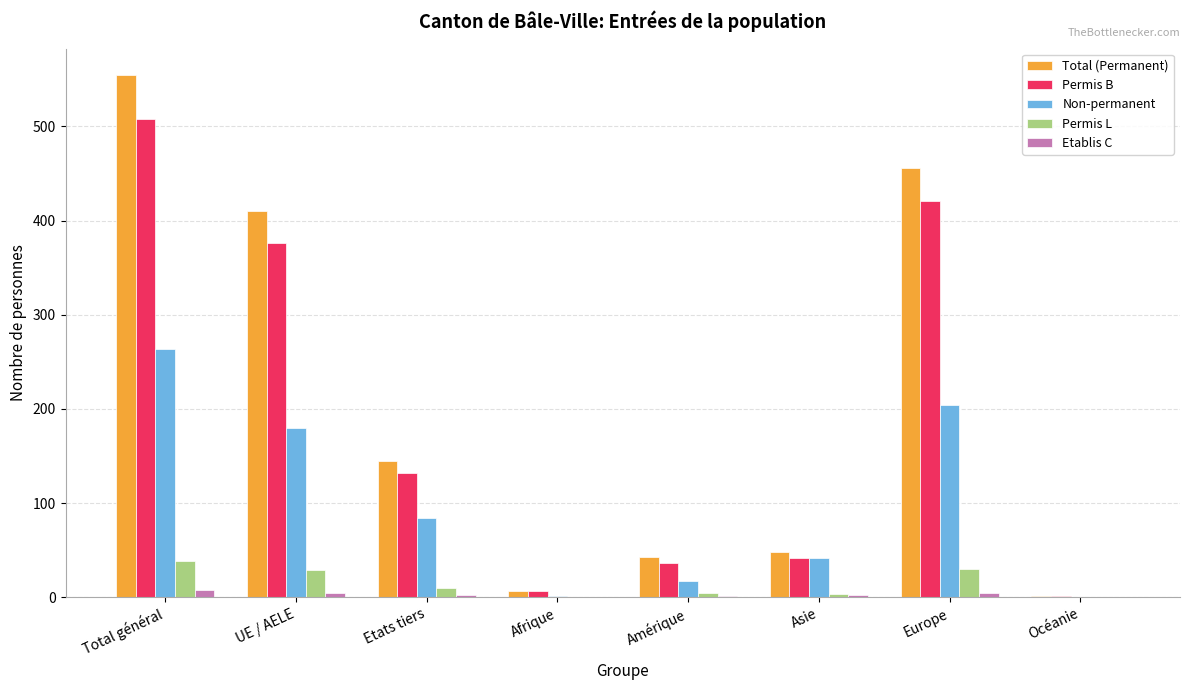

Are the bars grouped side by side (vs. stacked)?

Yes